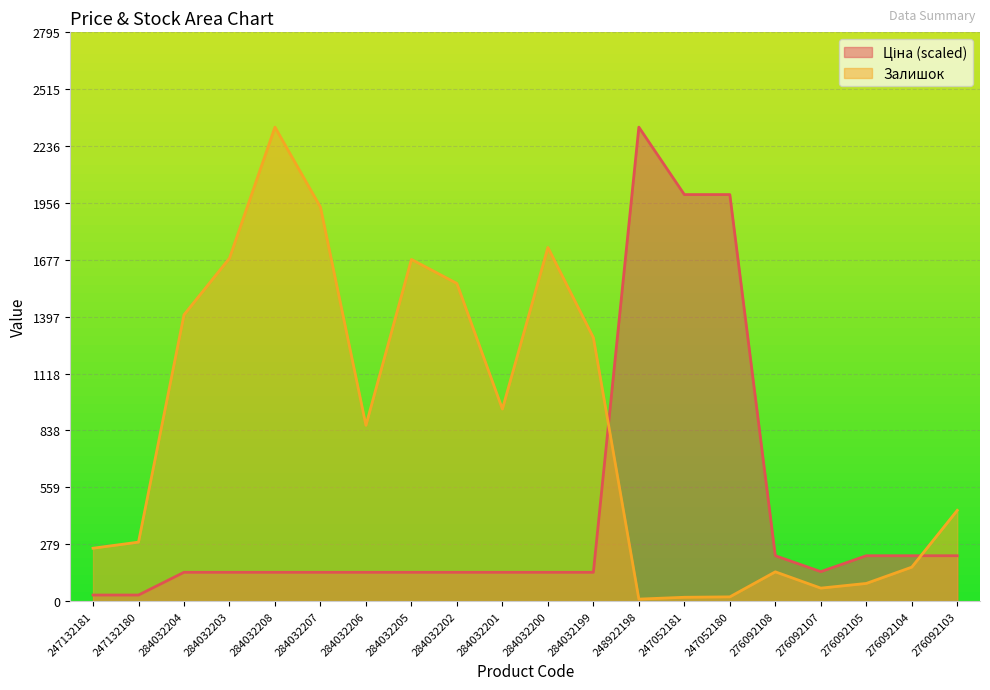

At how many categories does at least one series exceed 139?

20